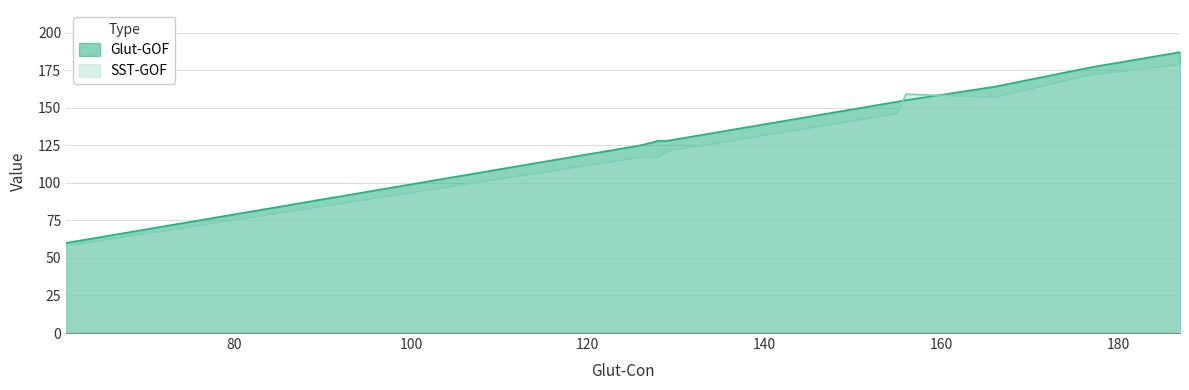

List the labels in order of Glut-GOF value, largest first.

187, 186, 177, 166, 156, 155, 129, 128, 126, 61